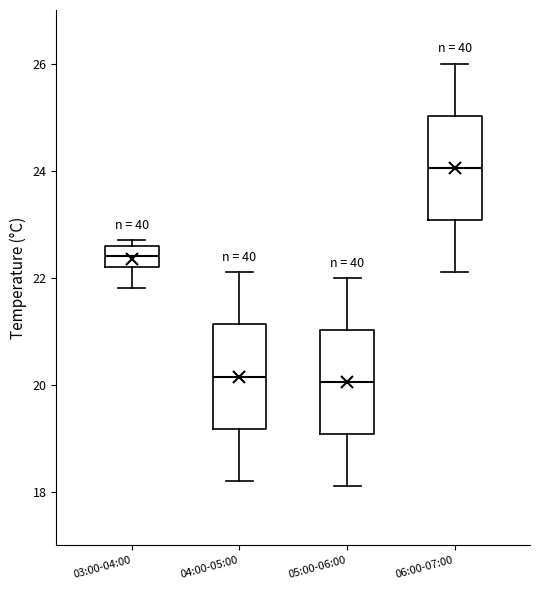

Where is the lower edge of the box for 04:00-05:00 on the y-axis? The values are not printed on the chart, so give them approximately, as read against the axis.

19.2